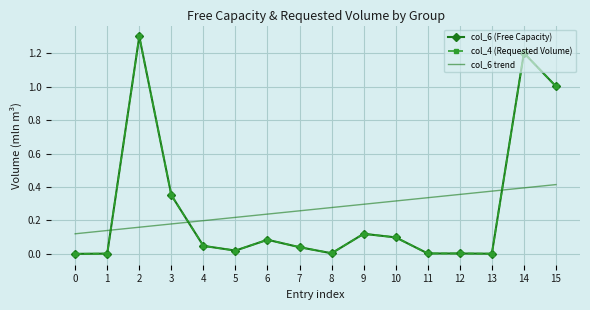

What are all the series names shown in the legend?

col_6 (Free Capacity), col_4 (Requested Volume), col_6 trend